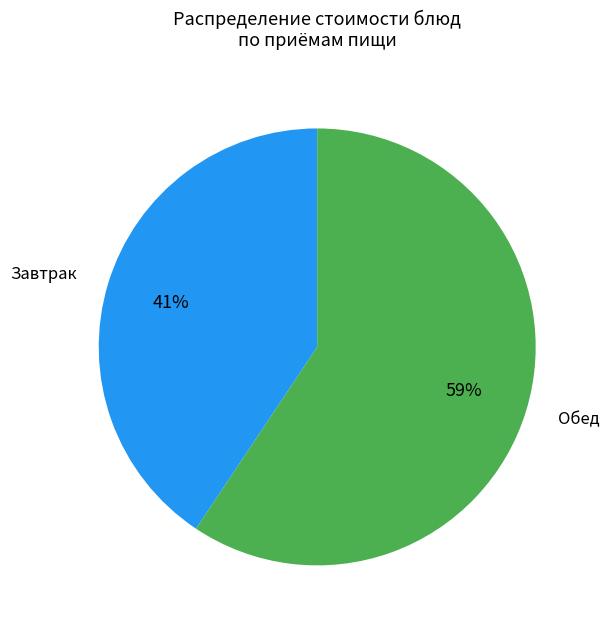

To the nearest percent, what is the average slice percentage?

50%